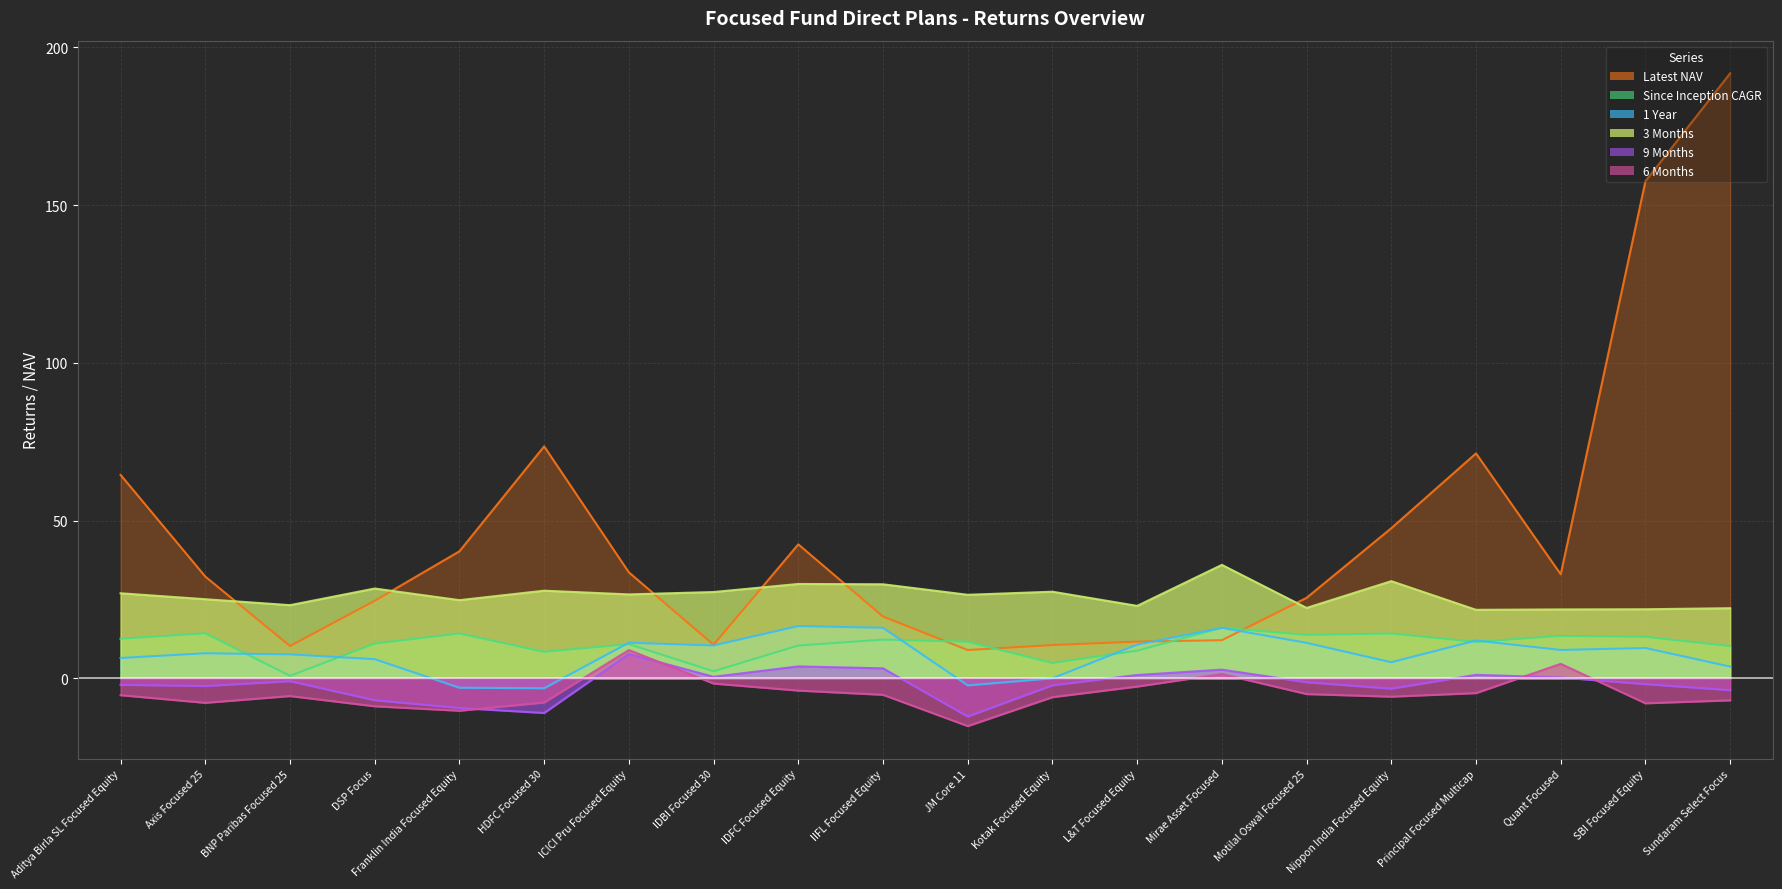

Between ICICI Pru Focused Equity and L&T Focused Equity, which is larger?

ICICI Pru Focused Equity